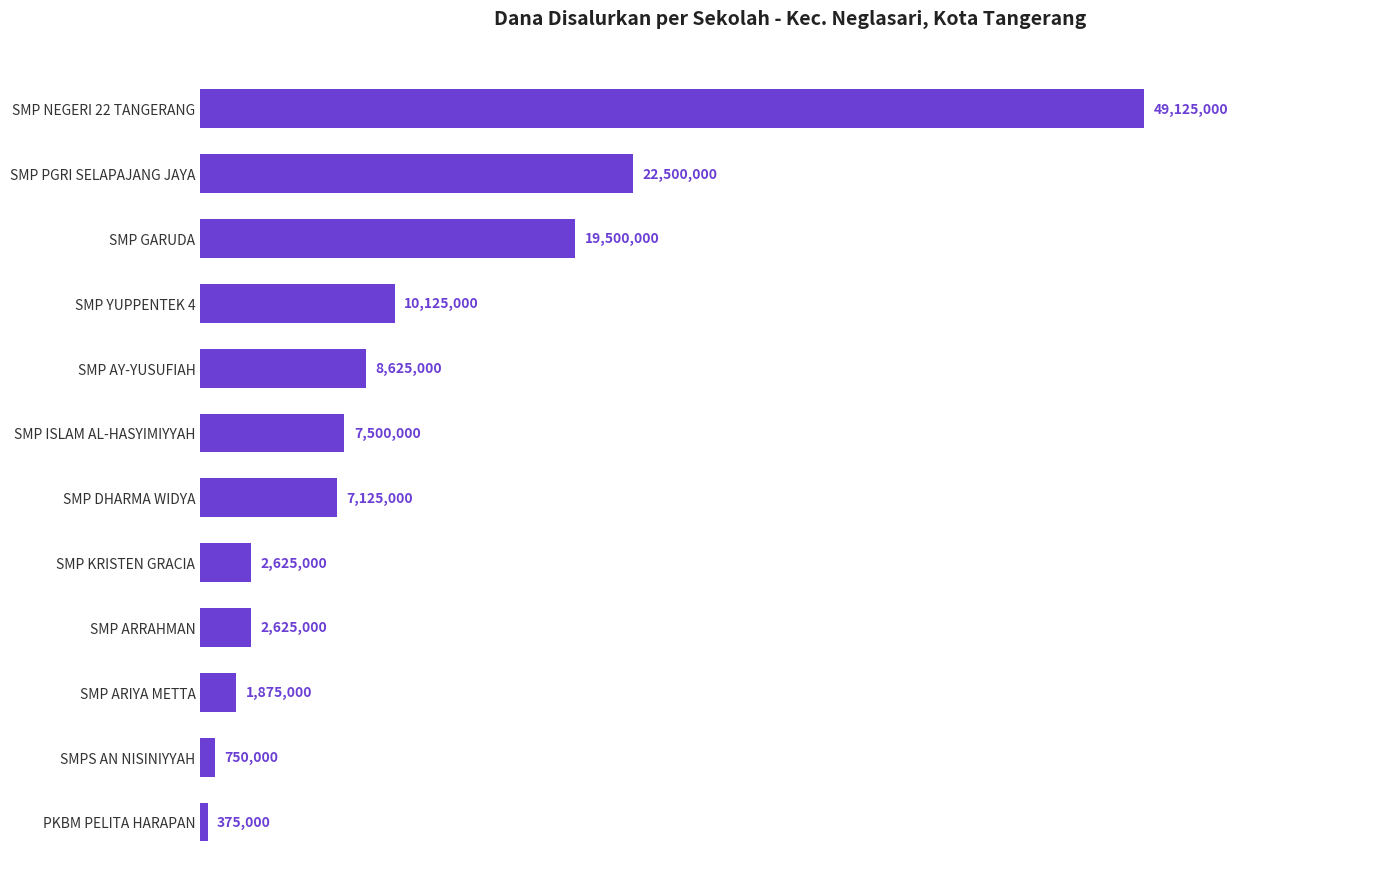

Does the chart contain any negative values?

No